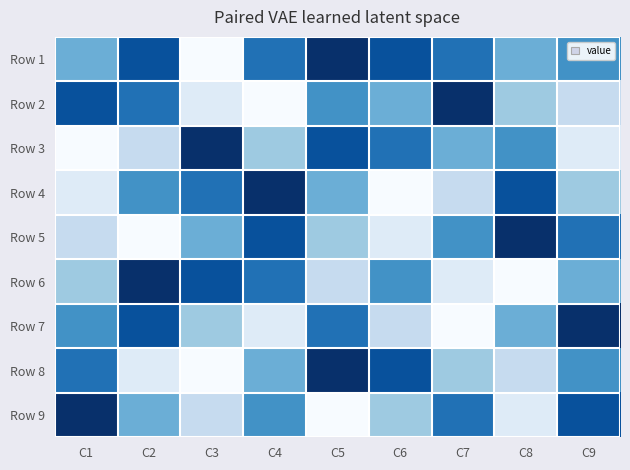

Between C5 and C1, which is larger?

C1